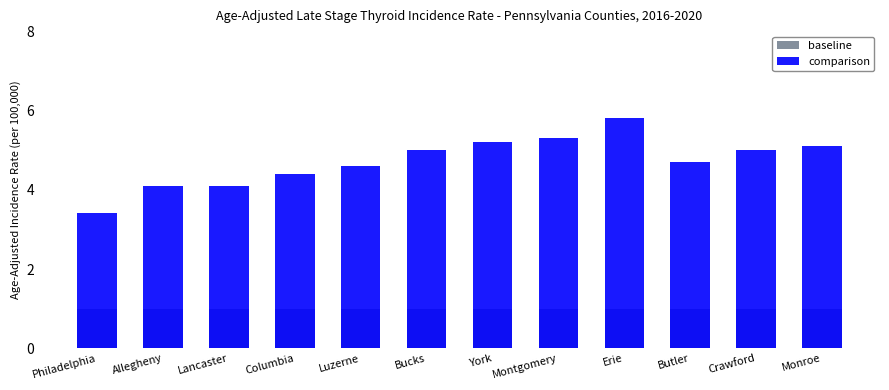

What is the value of the comparison bar at the 12th from the left?

5.1